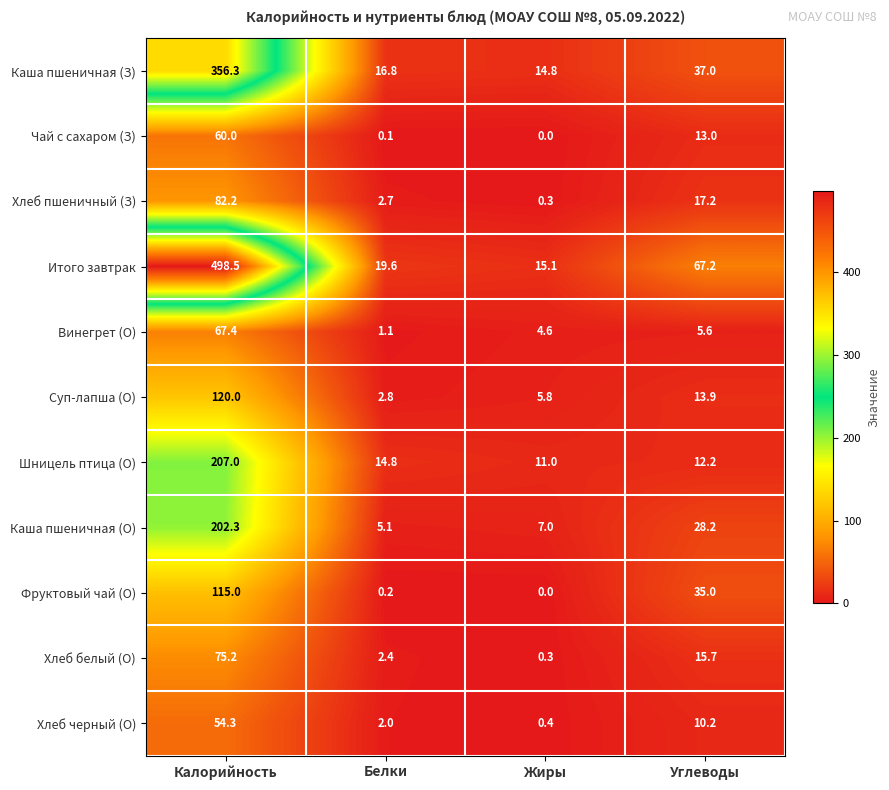

Count the number of data series in this chart.

11